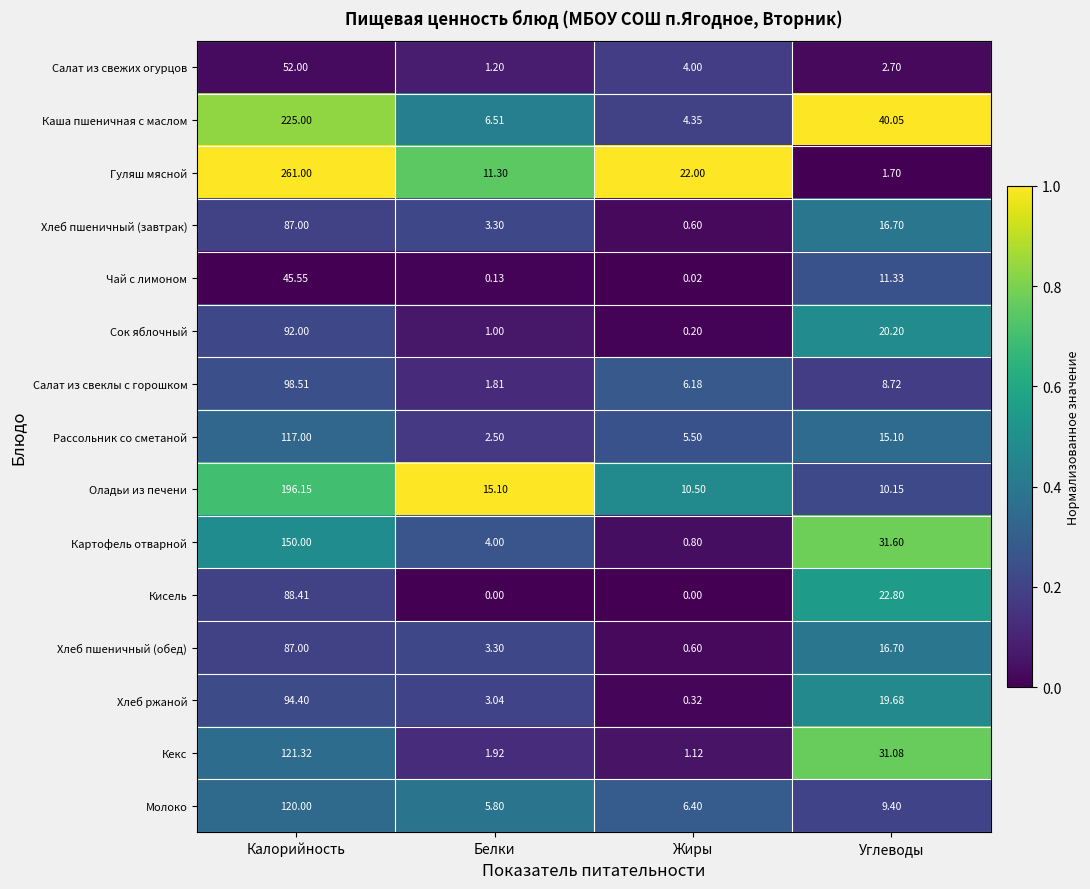

Where is Кисель nearest to the value 44?

Углеводы